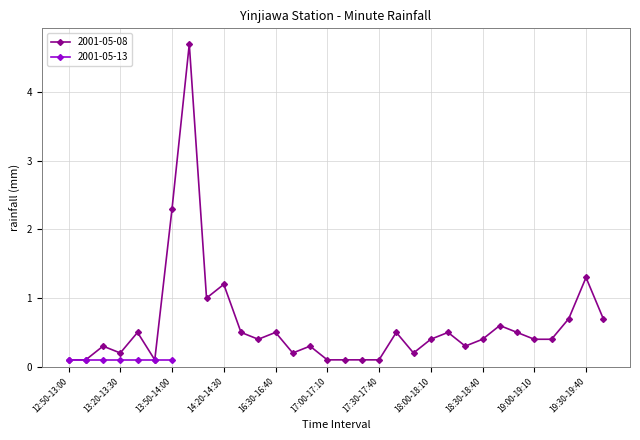

True or false: 2001-05-08 has more than 0 points higher than both neighbors.

True